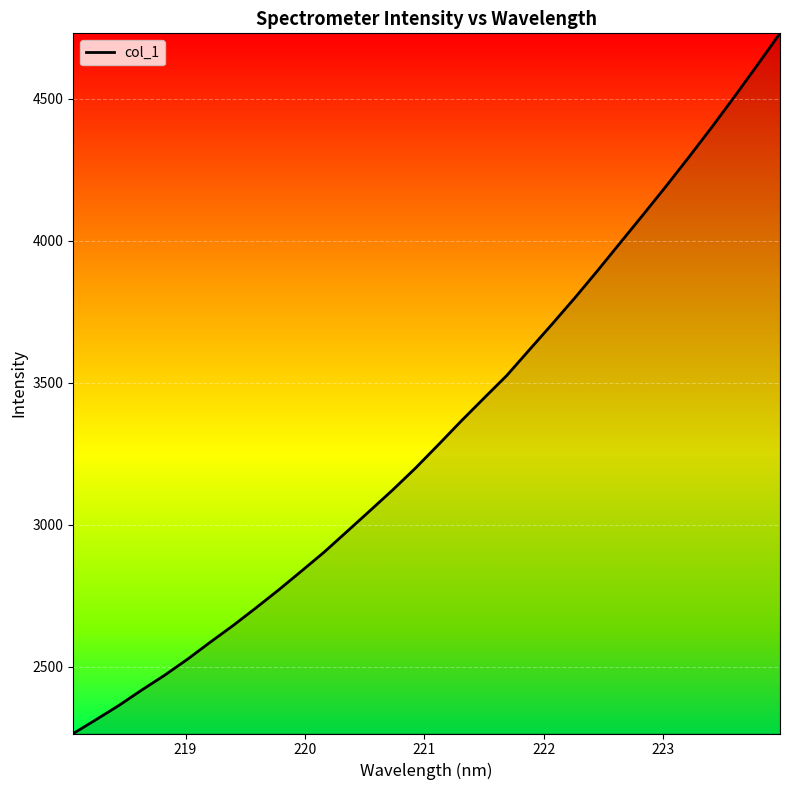

True or false: there are more than 2 points higher than both neighbors.

False